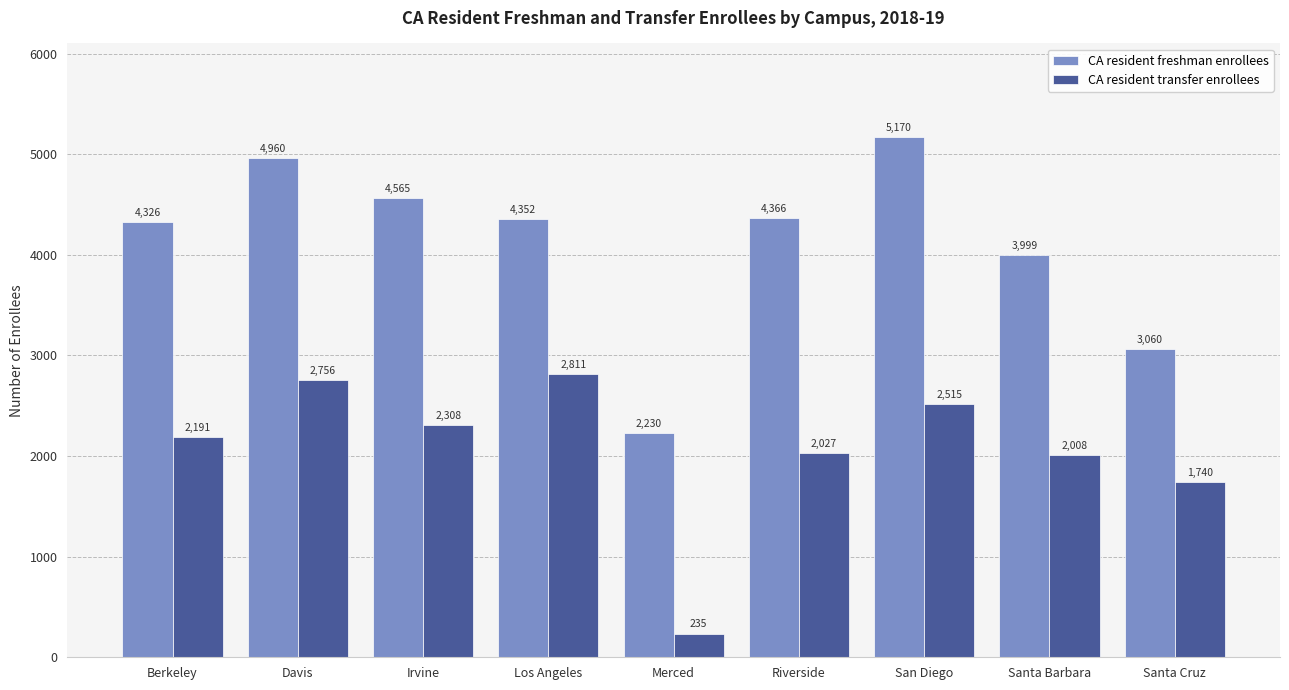

What is the label of the 4th bar from the right?

Riverside